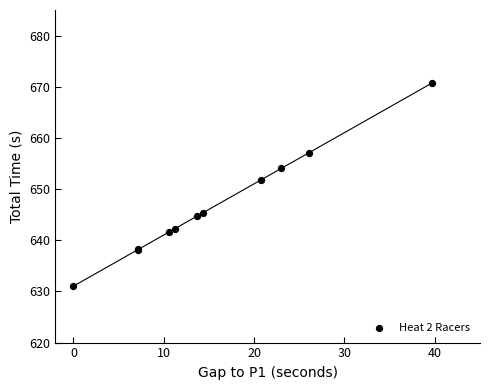

What Y value in the scatter plot is closest to 650?

651.8